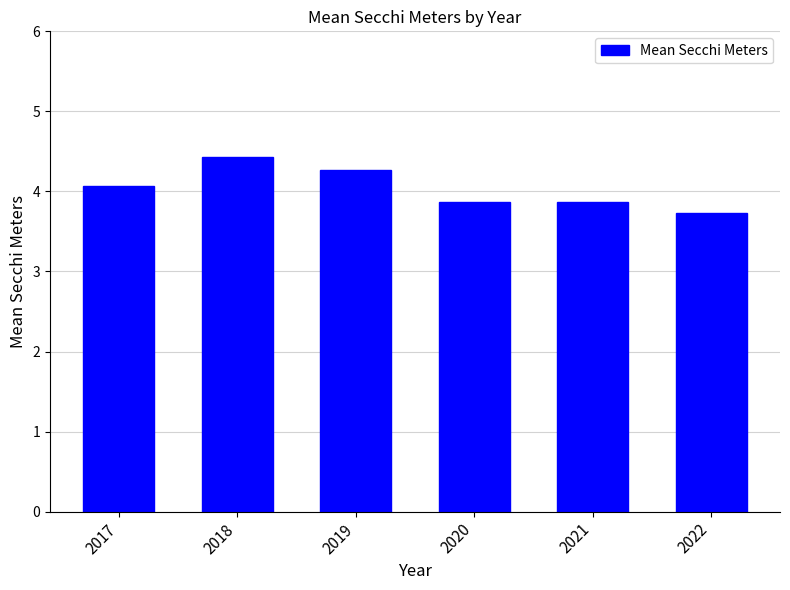

How many bars are there in total?

6